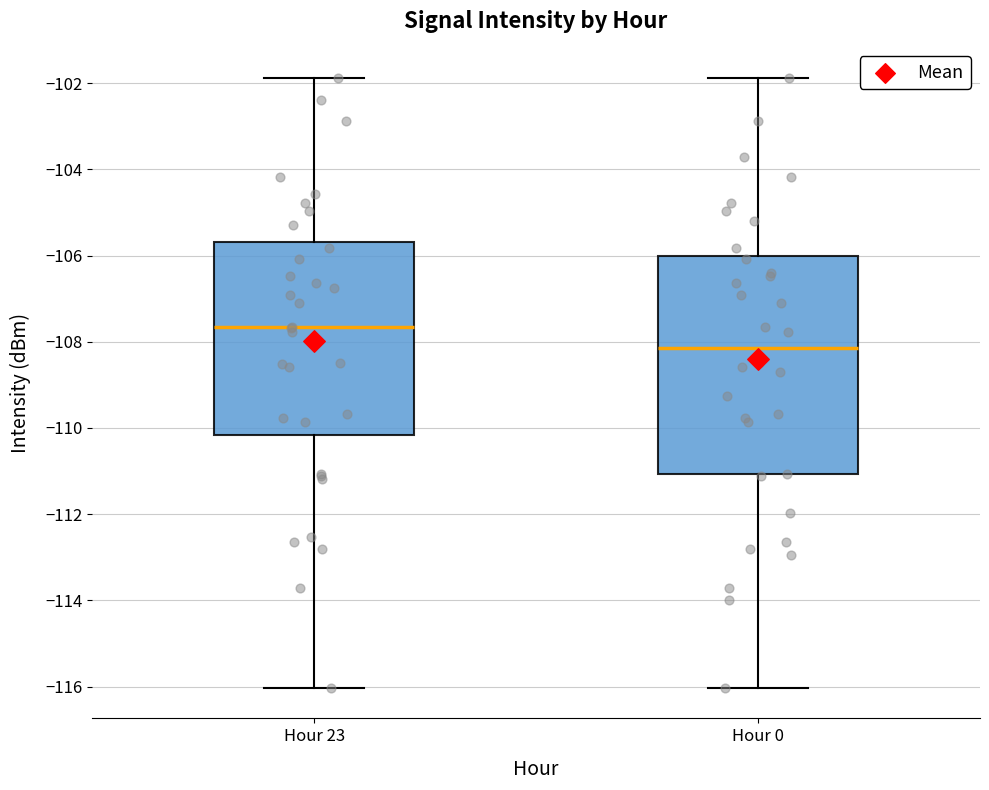

Which box is the tallest, from its lower edge to its upper edge?

Hour 0